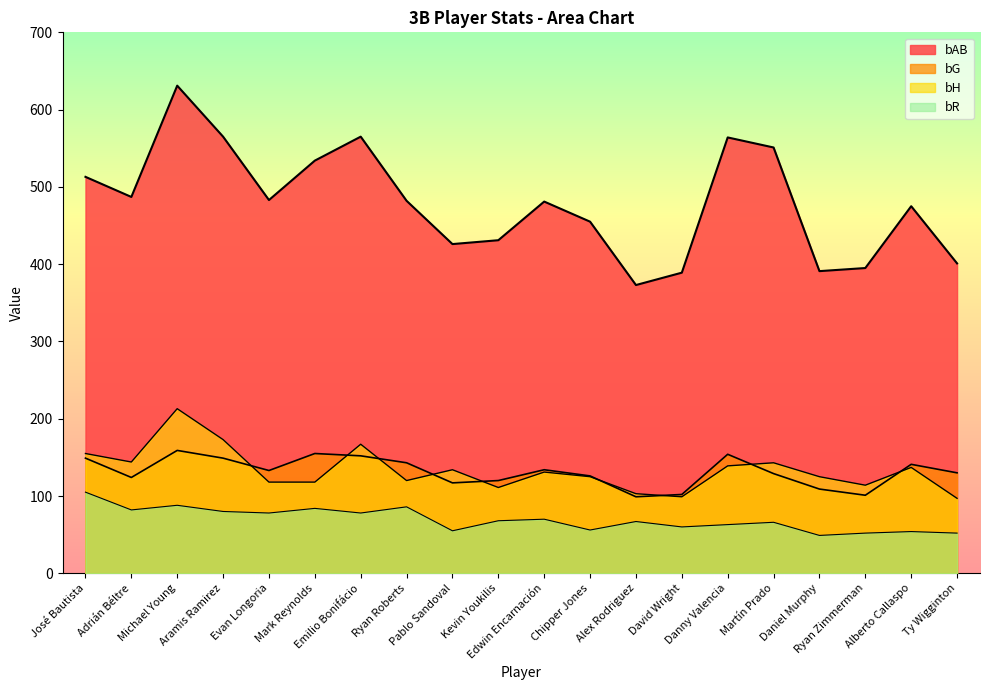

True or false: bG and bR intersect in this chart.

False